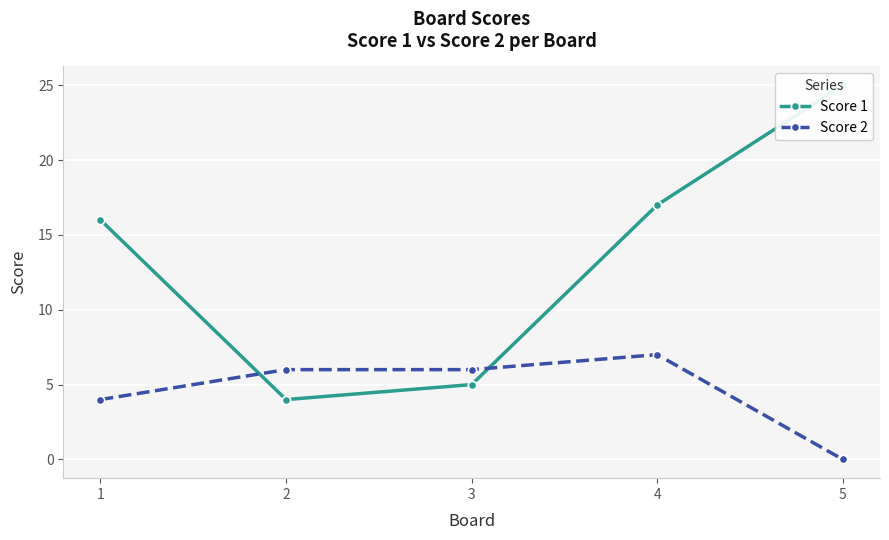

True or false: Score 2 has more than 0 points higher than both neighbors.

True